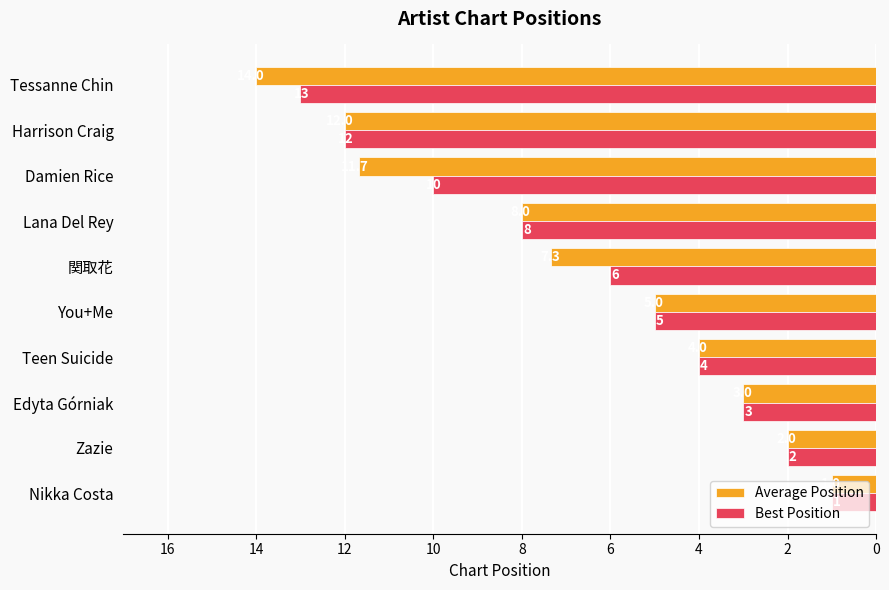

At which category is the sum across all series the highest?

Tessanne Chin